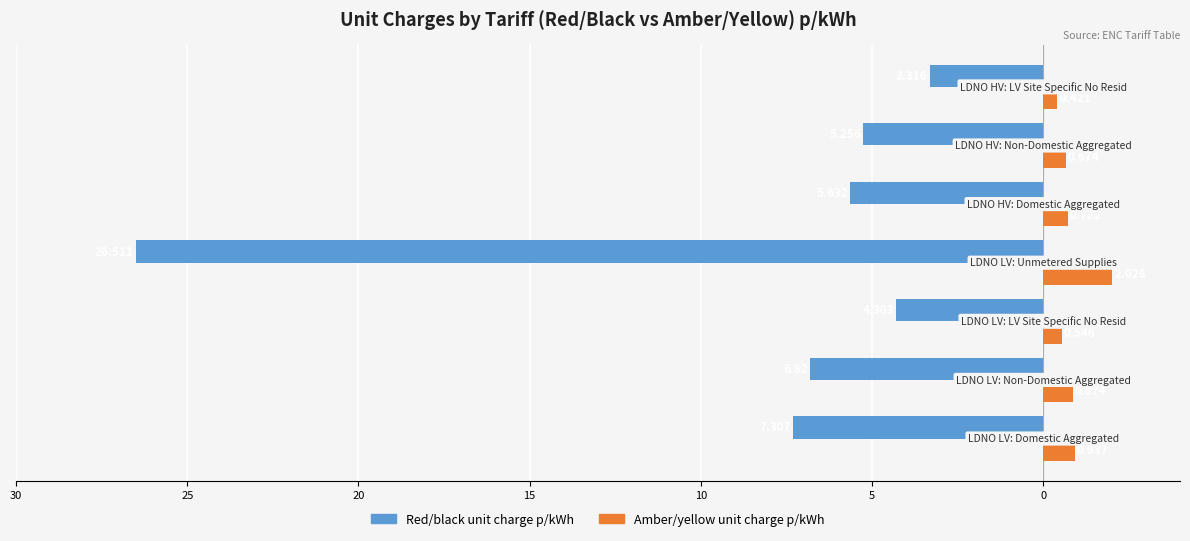

Reading left to right, what are all the values shown in this chart?

Red/black unit charge: -7.3	-6.8	-4.3	-26.5	-5.6	-5.3	-3.3
Amber/yellow unit charge: 0.9	0.9	0.5	2.0	0.7	0.7	0.4